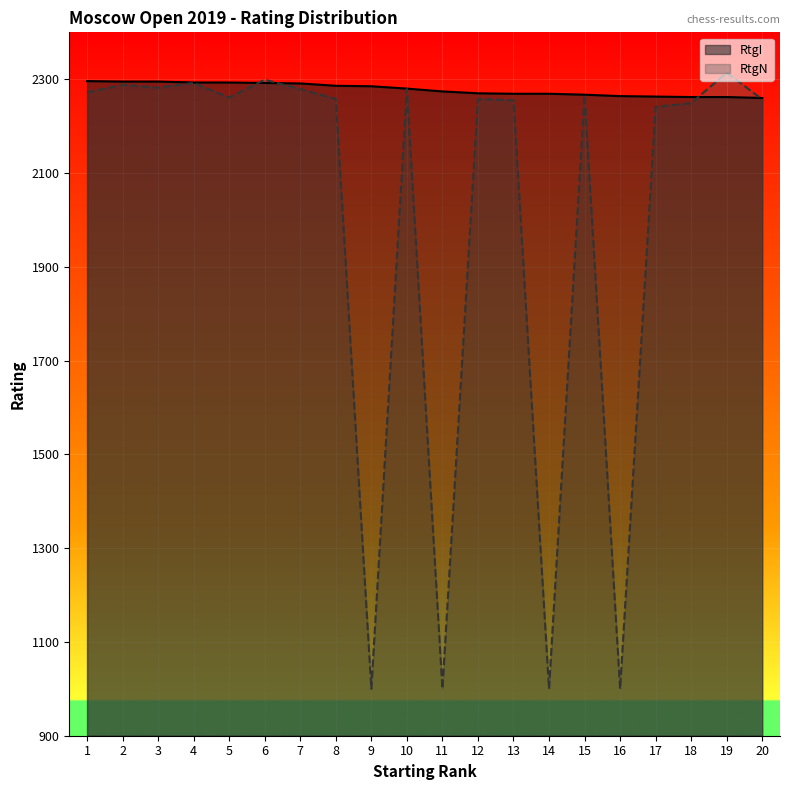

How many series are shown in this chart?

2